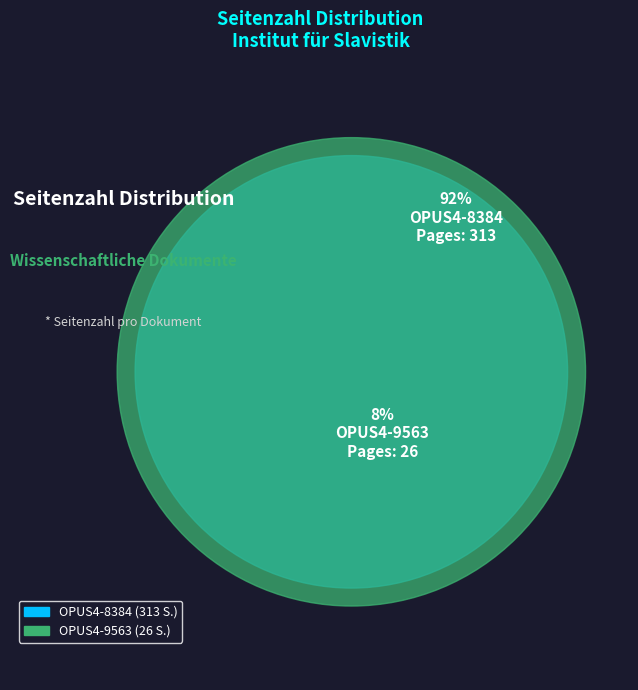

Is it true that OPUS4-9563 is 8% of the pie?

True